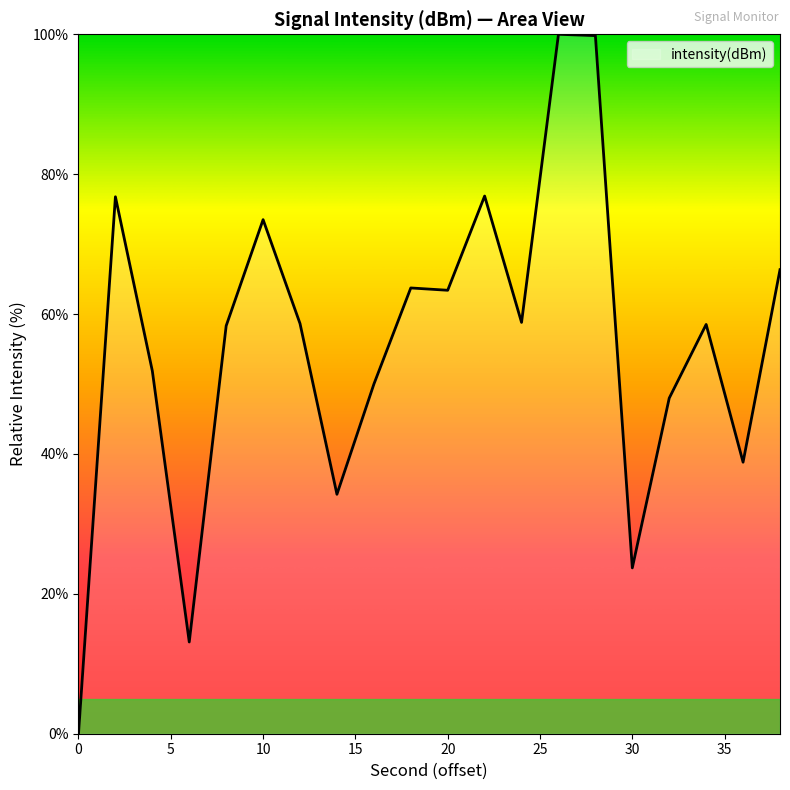

What is the maximum value shown in the chart?

100.0